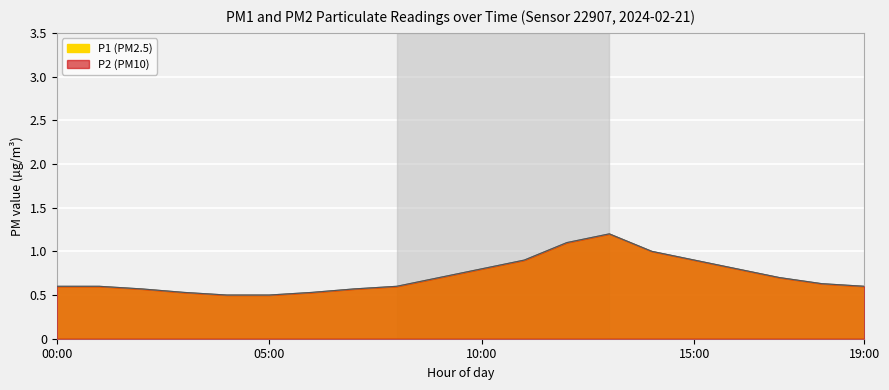

Rank the series by their maximum value, from lowest to highest.

P1, P2